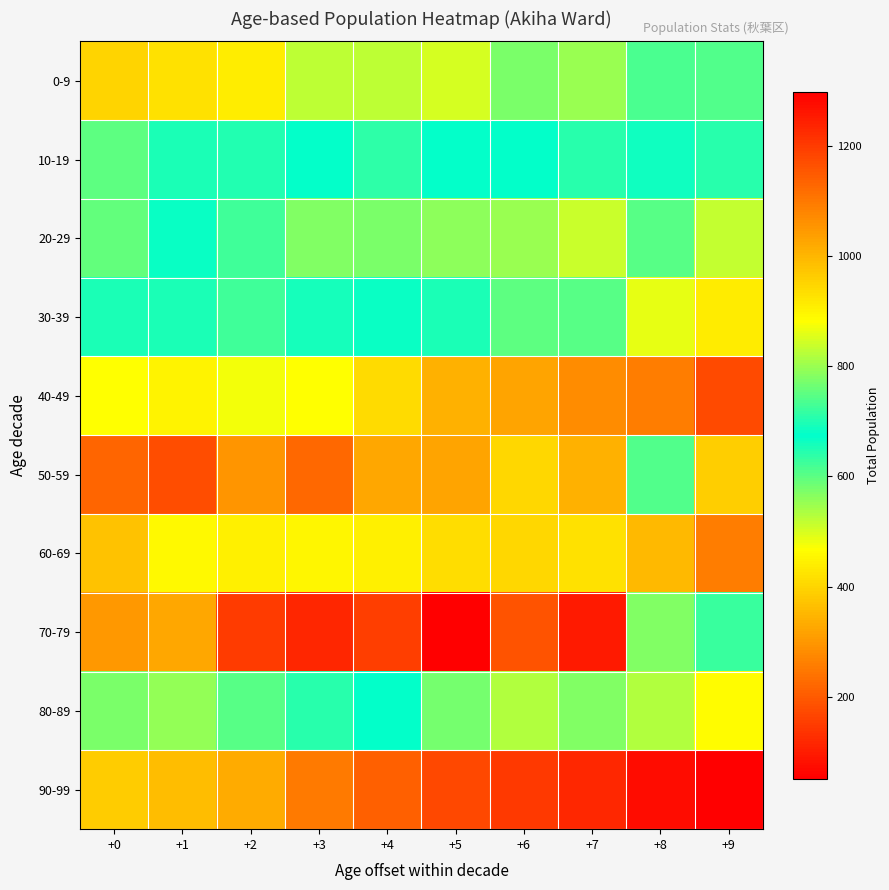

What is the spread (max minus min) of values at +9?

1121